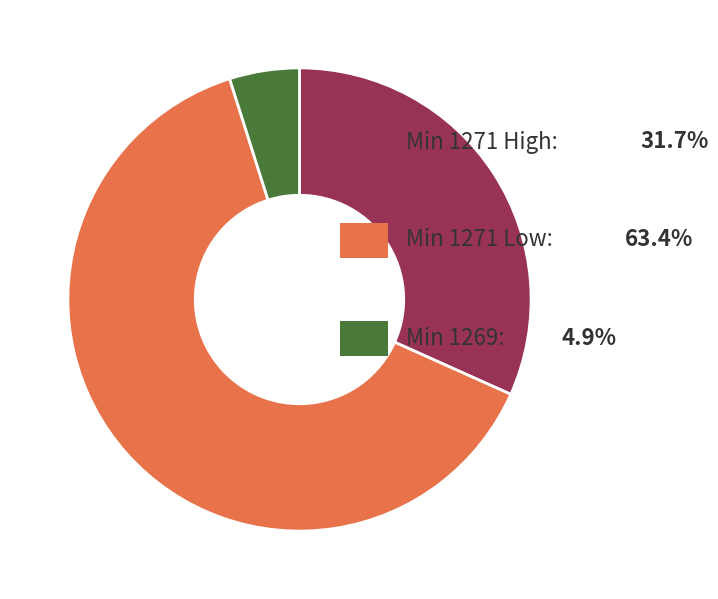

Does any single category account for the majority?

Yes